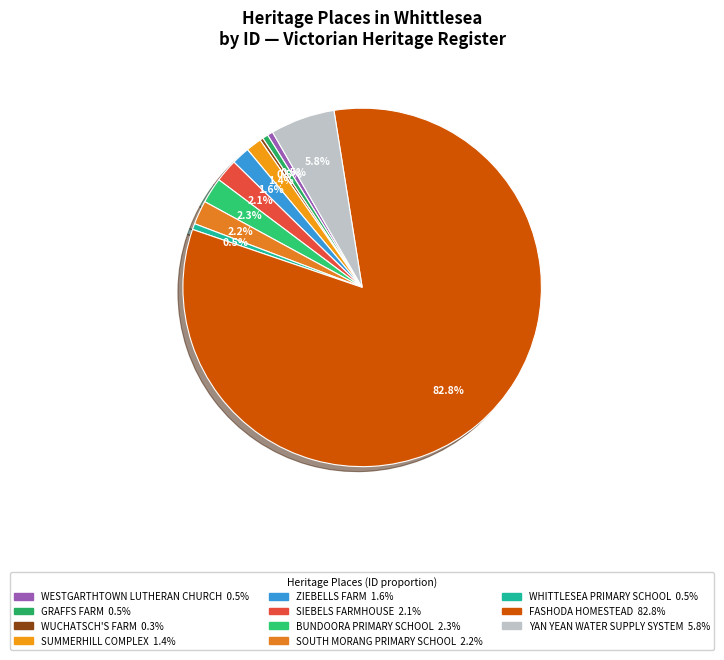

What is the smallest slice in the pie chart?

WUCHATSCH'S FARM